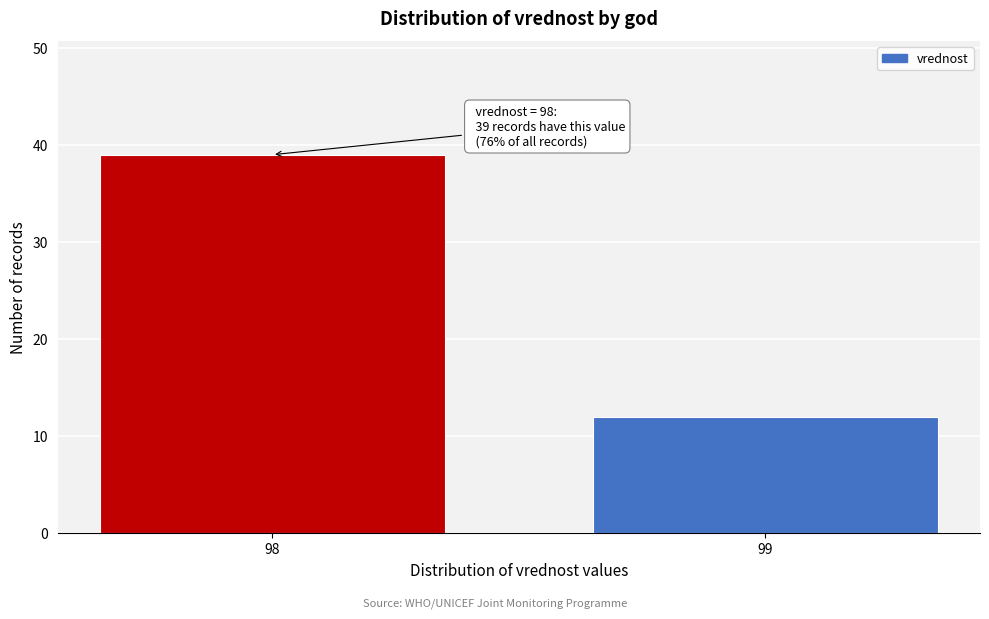

Reading right to left, transcribe all the data shown in this chart.

99=12	98=39